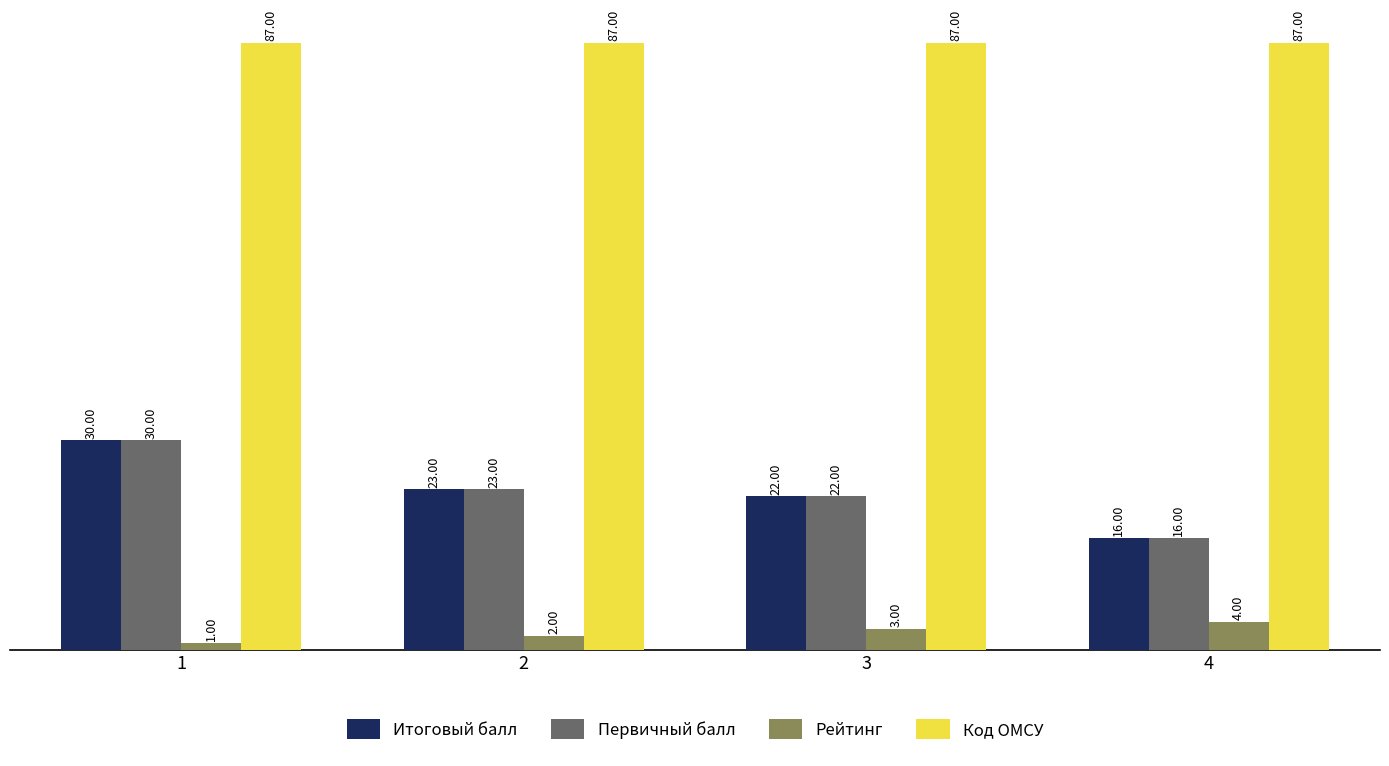

Is the value of Код ОМСУ at 4 greater than the value of Итоговый балл at 1?

Yes